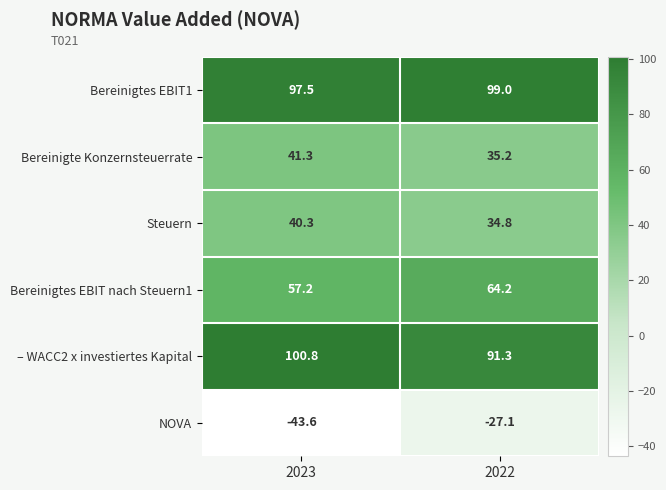

The – WACC2 x investiertes Kapital series shows 91.3 at 2022. True or false?

True